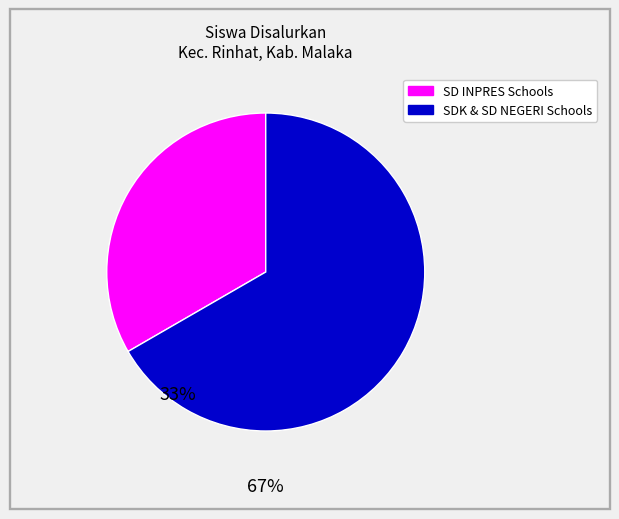

Does any single category account for the majority?

Yes